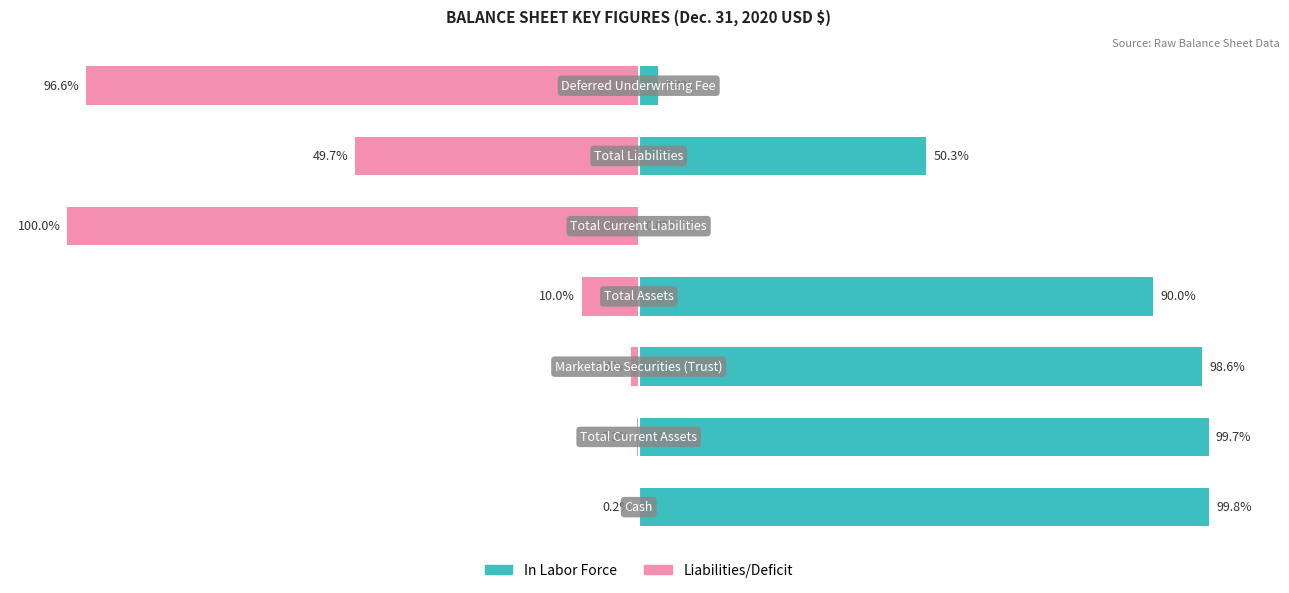

Reading right to left, what are all the values shown in this chart?

In Labor Force: 6=3.4	5=50.3	4=0.0	3=90.0	2=98.6	1=99.7	0=99.8
Liabilities/Deficit: 6=-96.6	5=-49.7	4=-100.0	3=-10.0	2=-1.4	1=-0.3	0=-0.2